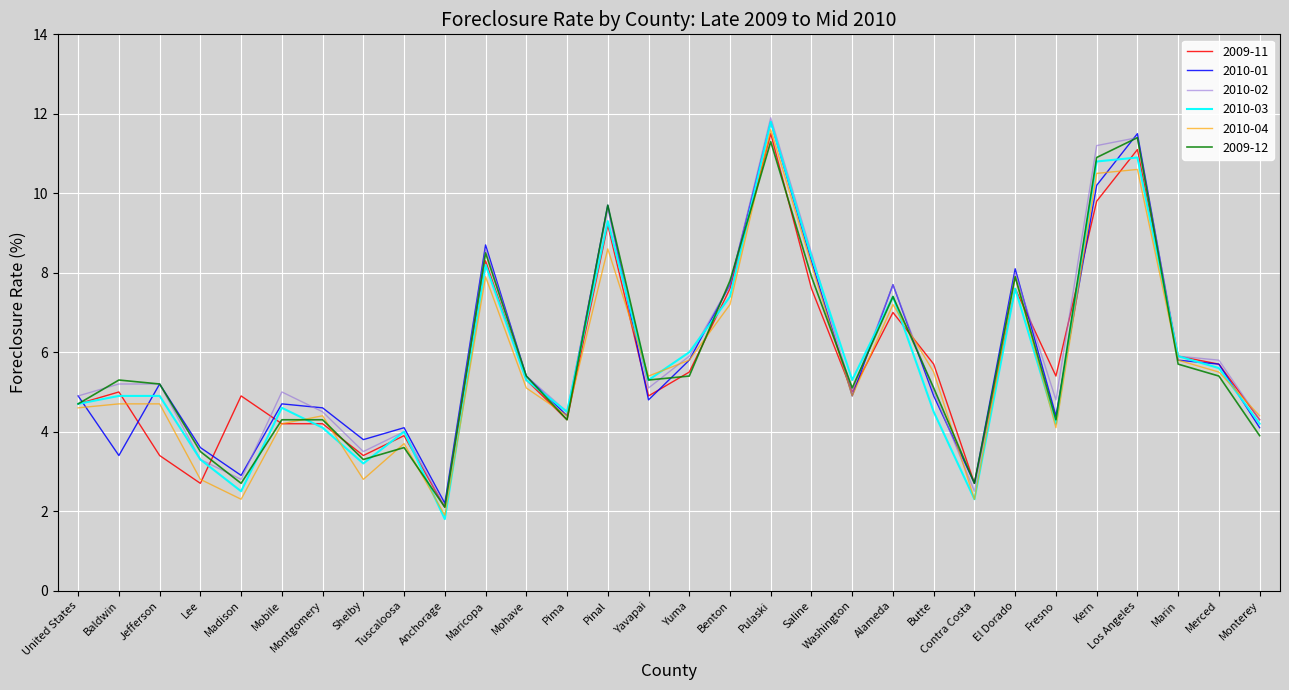

What position from the right is Los Angeles?

4